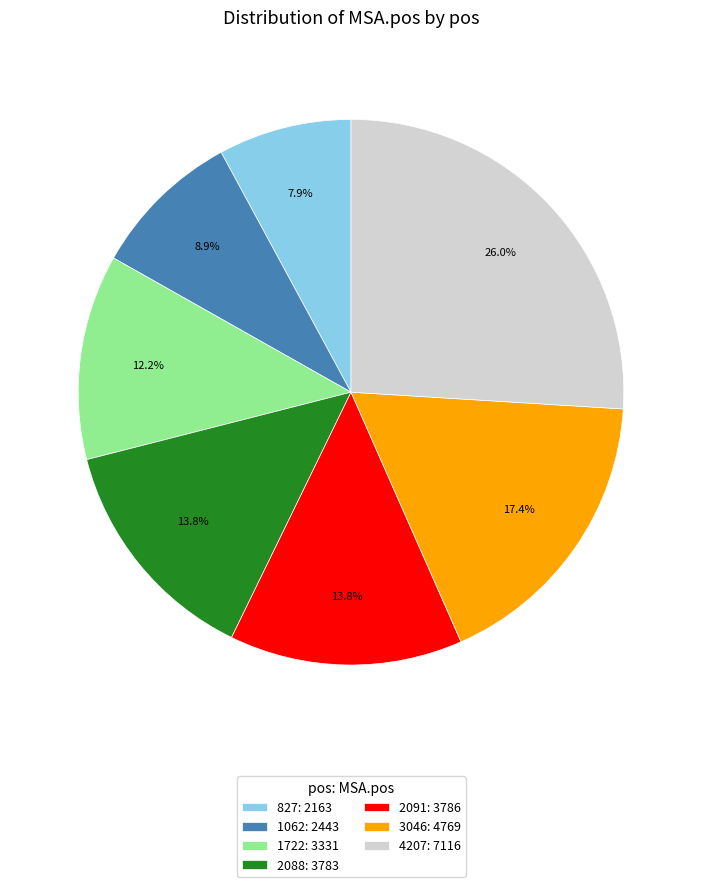

What percentage is the 1722 slice, to the nearest percent?

12%